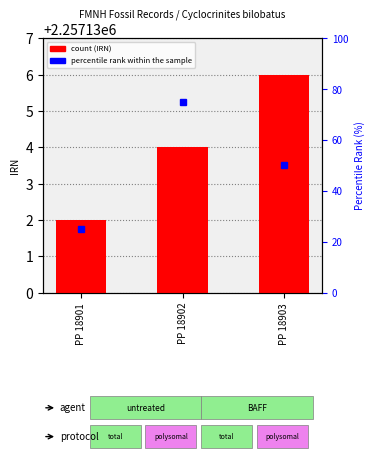

What is the difference between the maximum and minimum values?

4